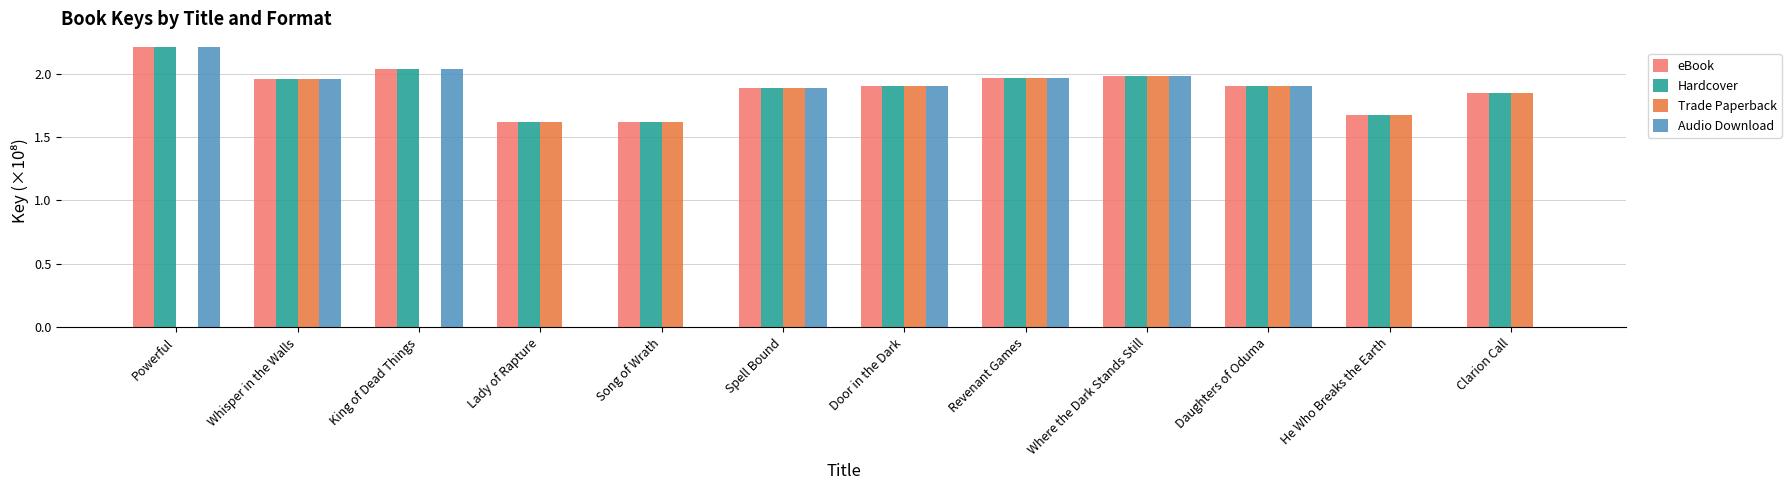

What is the greatest value displayed?

2.2